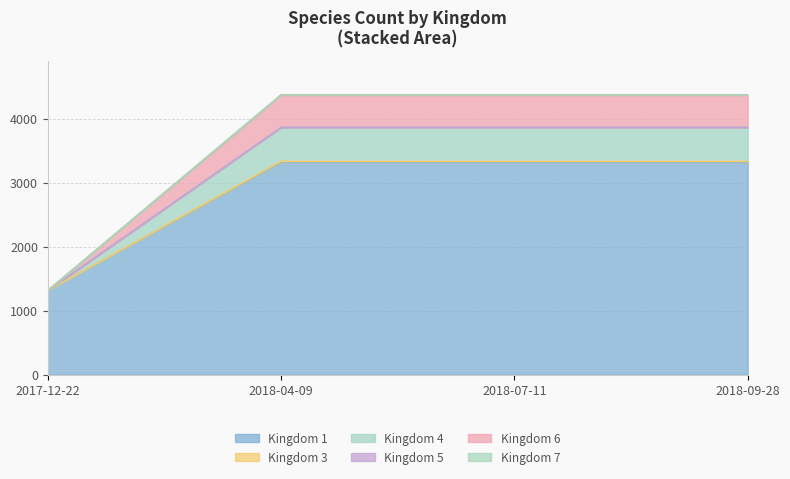

True or false: Kingdom 5 has more than 1 interior local peaks.

False